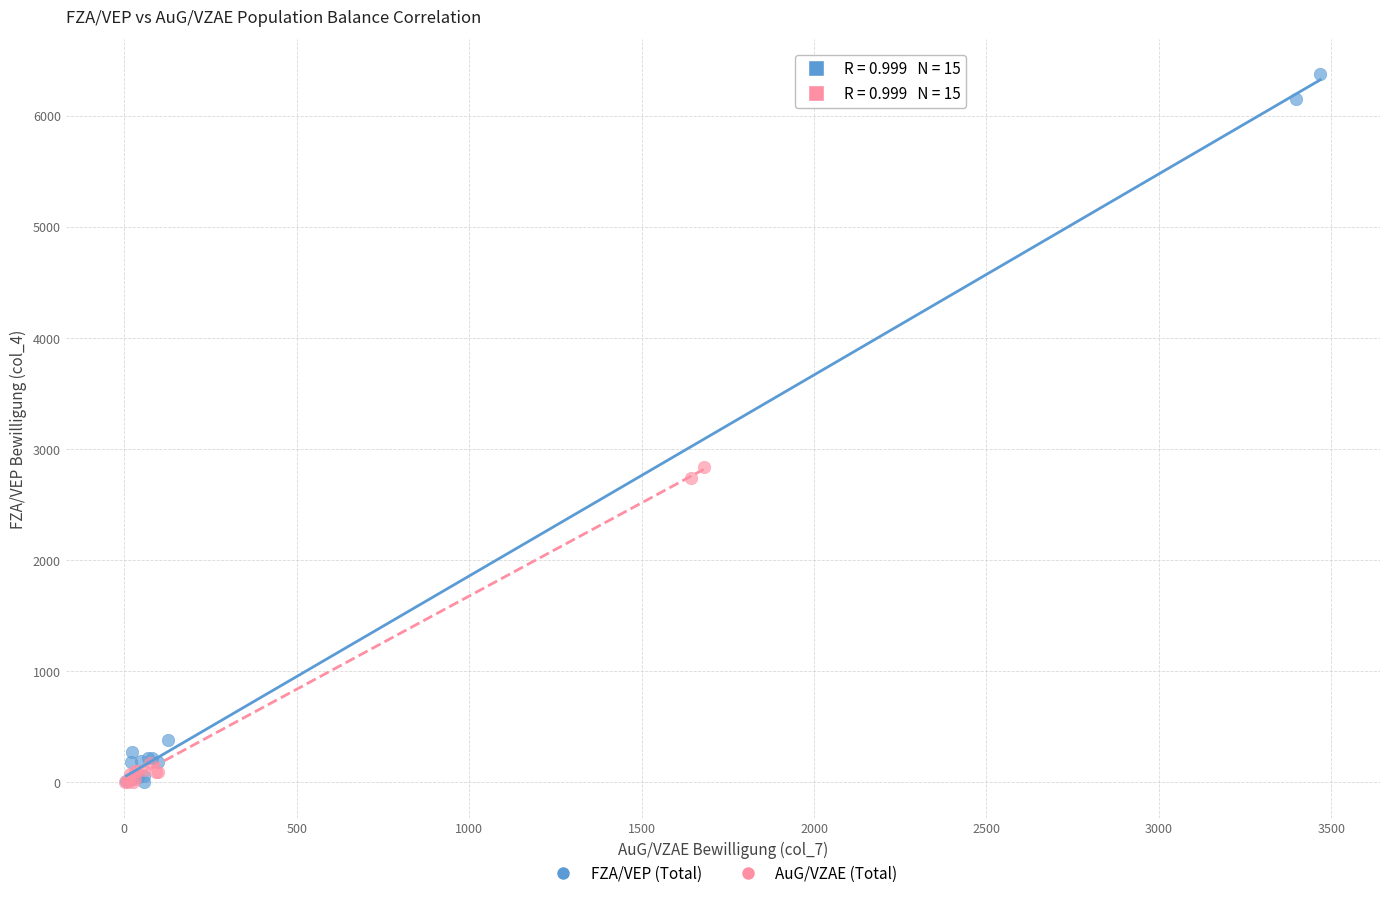

Which series reaches the maximum Y coordinate?

FZA/VEP (Total)